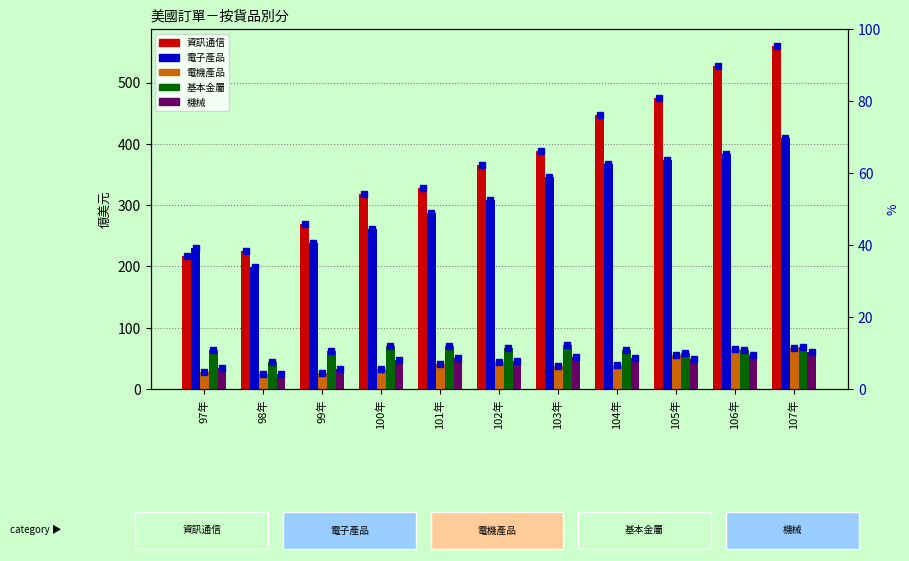

What is the average value of the 資訊通信 series?

374.7